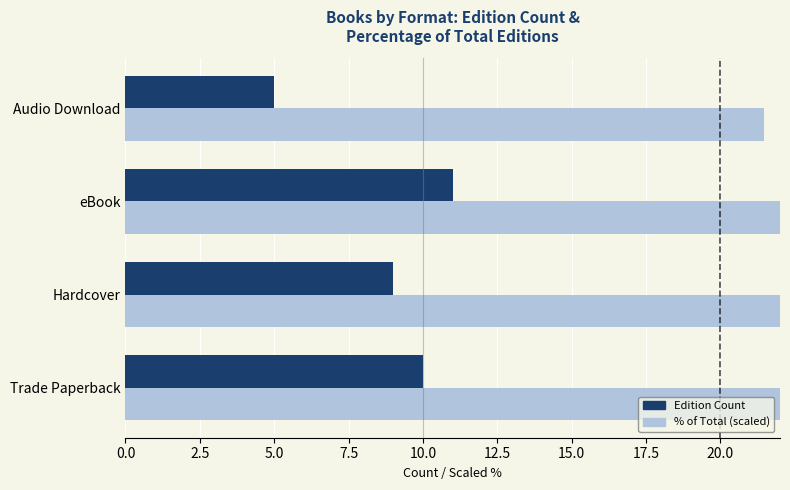

What is the difference between the maximum and minimum values in the % of Total (scaled) series?

25.6